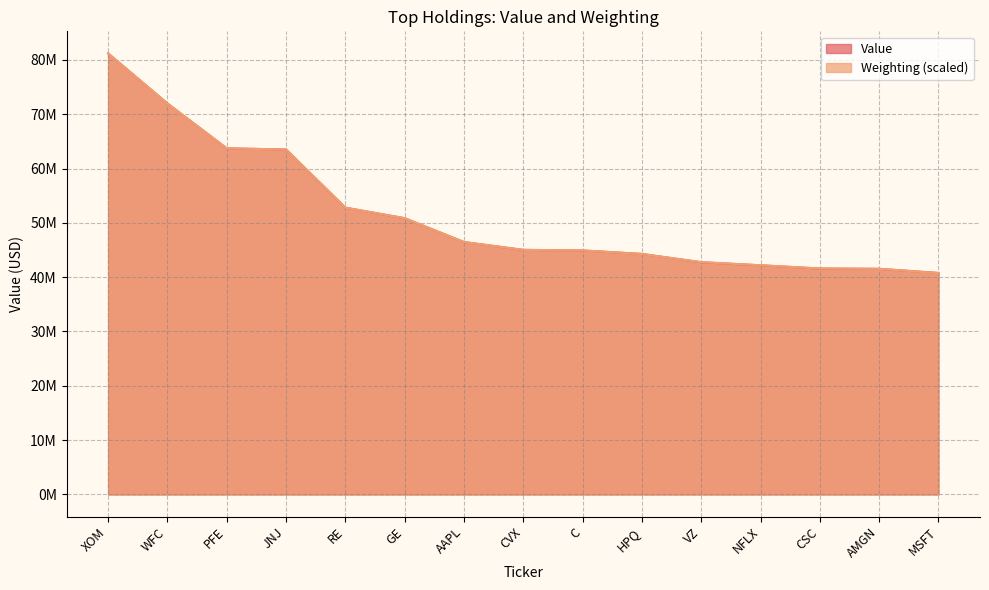

Which label corresponds to the smallest value in the chart?

MSFT